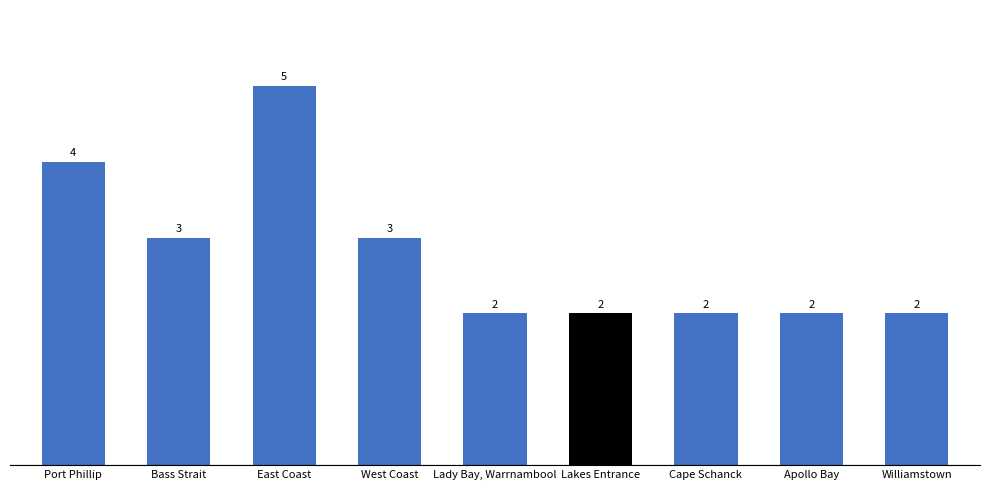

How many distinct data groups are displayed?

1